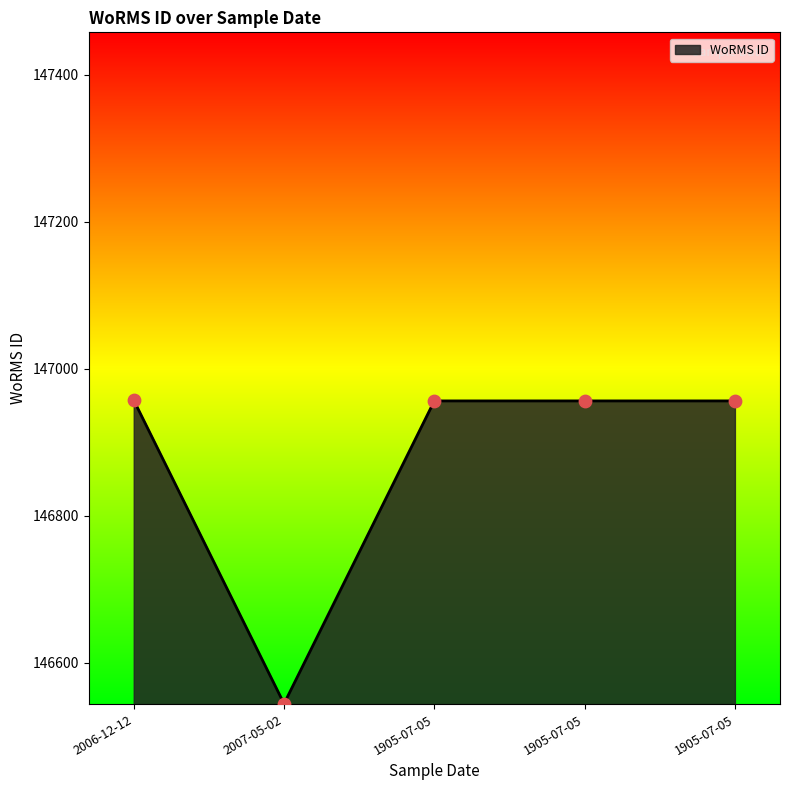

Which has a higher value, 1905-07-05 or 1905-07-05?

1905-07-05